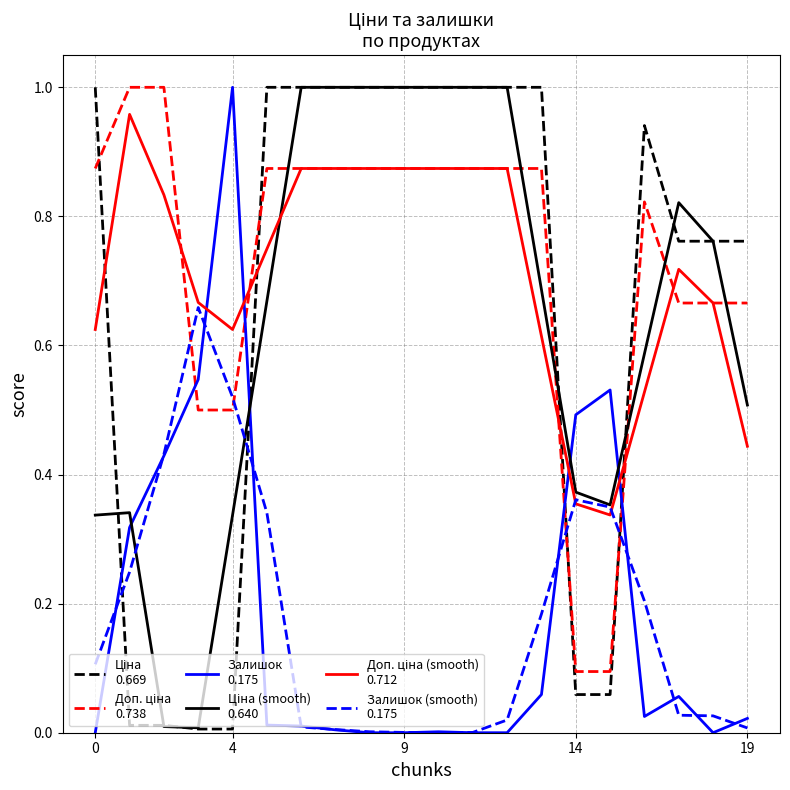

The Ціна
0.669 series shows 1.0 at 10. True or false?

True